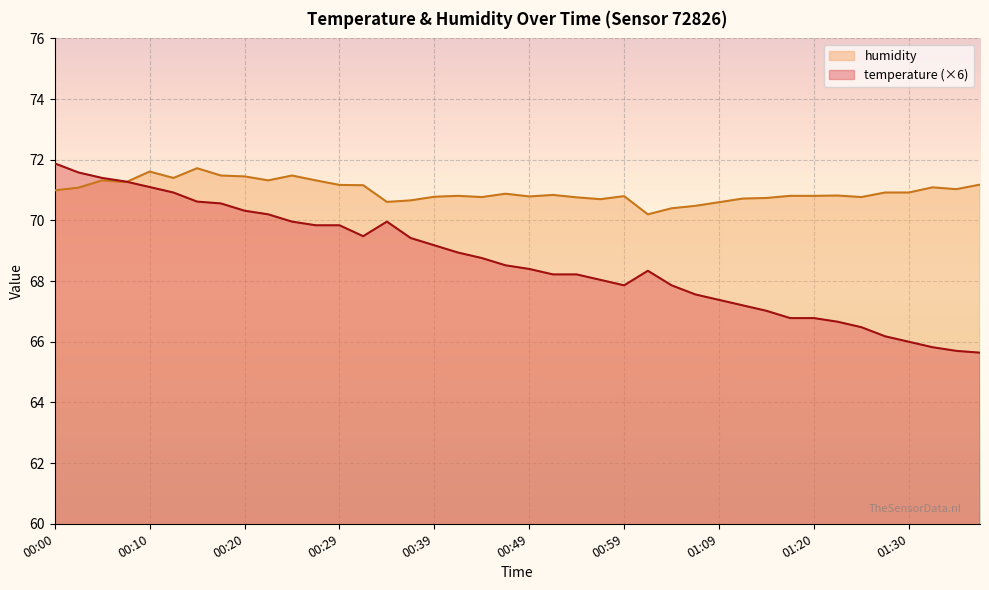

At which category does temperature reach its first local valley?

00:32